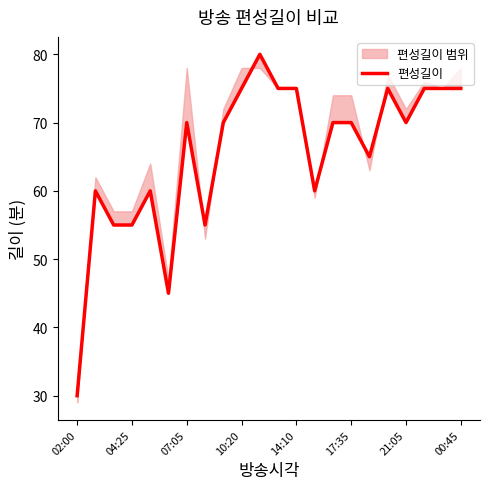

True or false: there are more than 1 points higher than both neighbors.

True